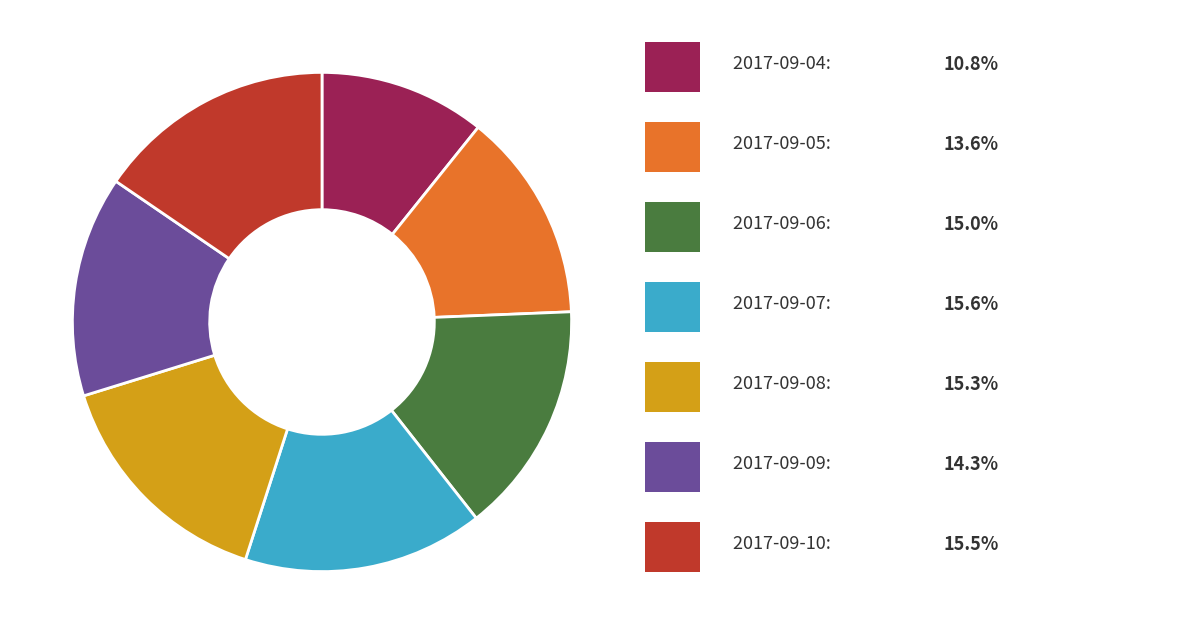

Does any single category account for the majority?

No